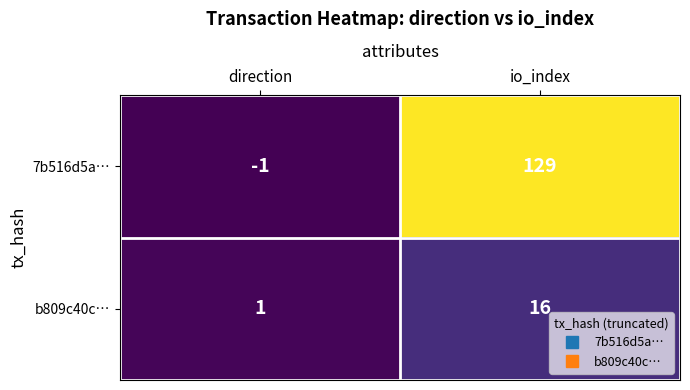

True or false: 7b516d5a… has a value of 0 at direction.

False